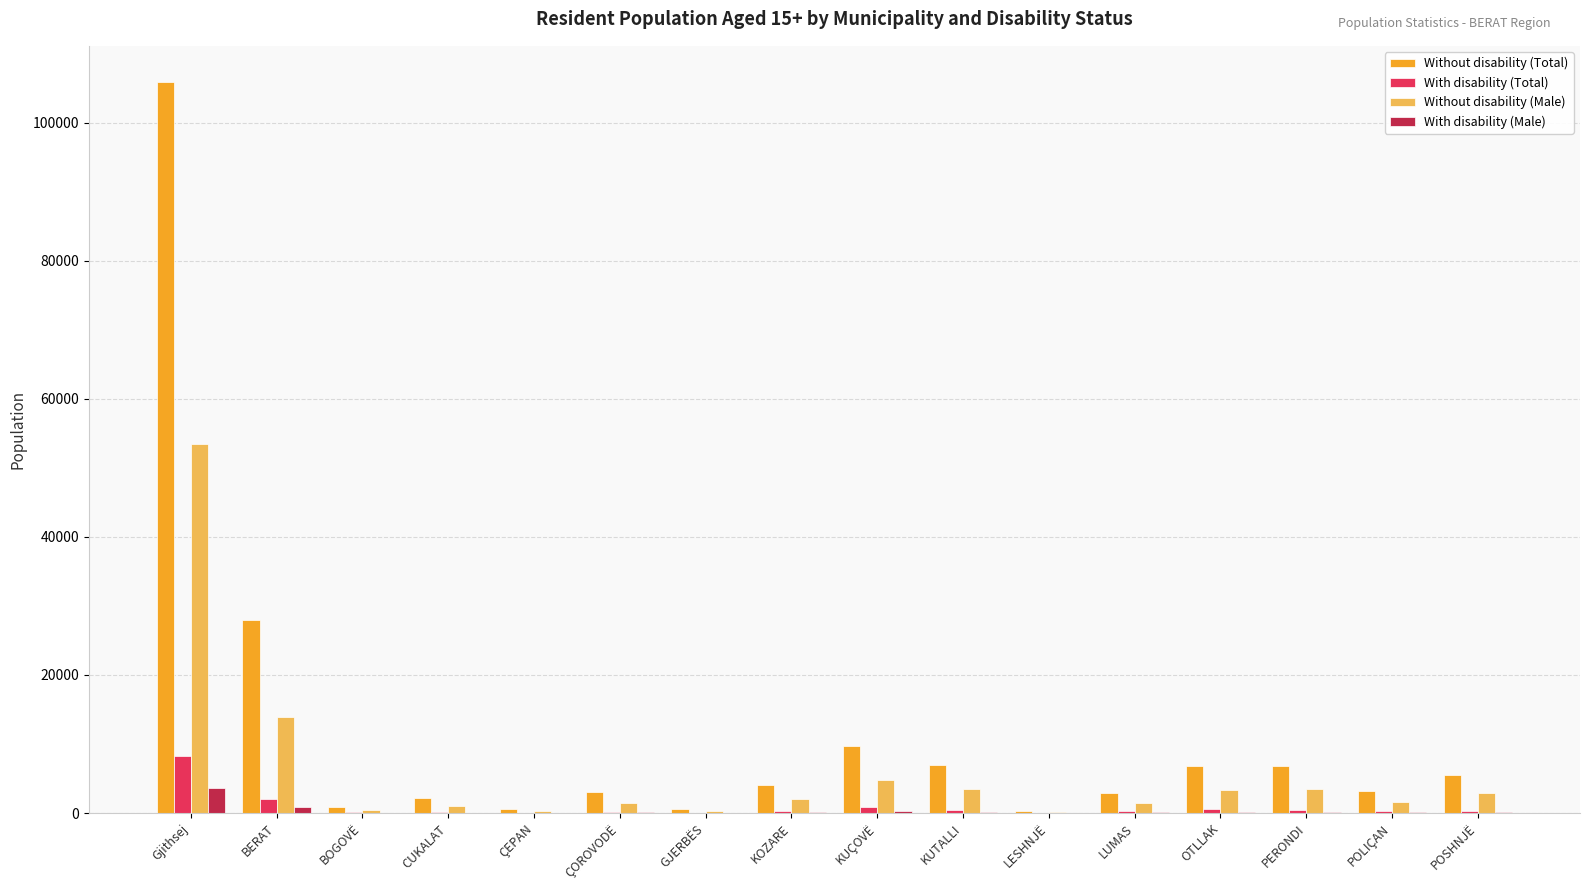

How many series are shown in this chart?

4